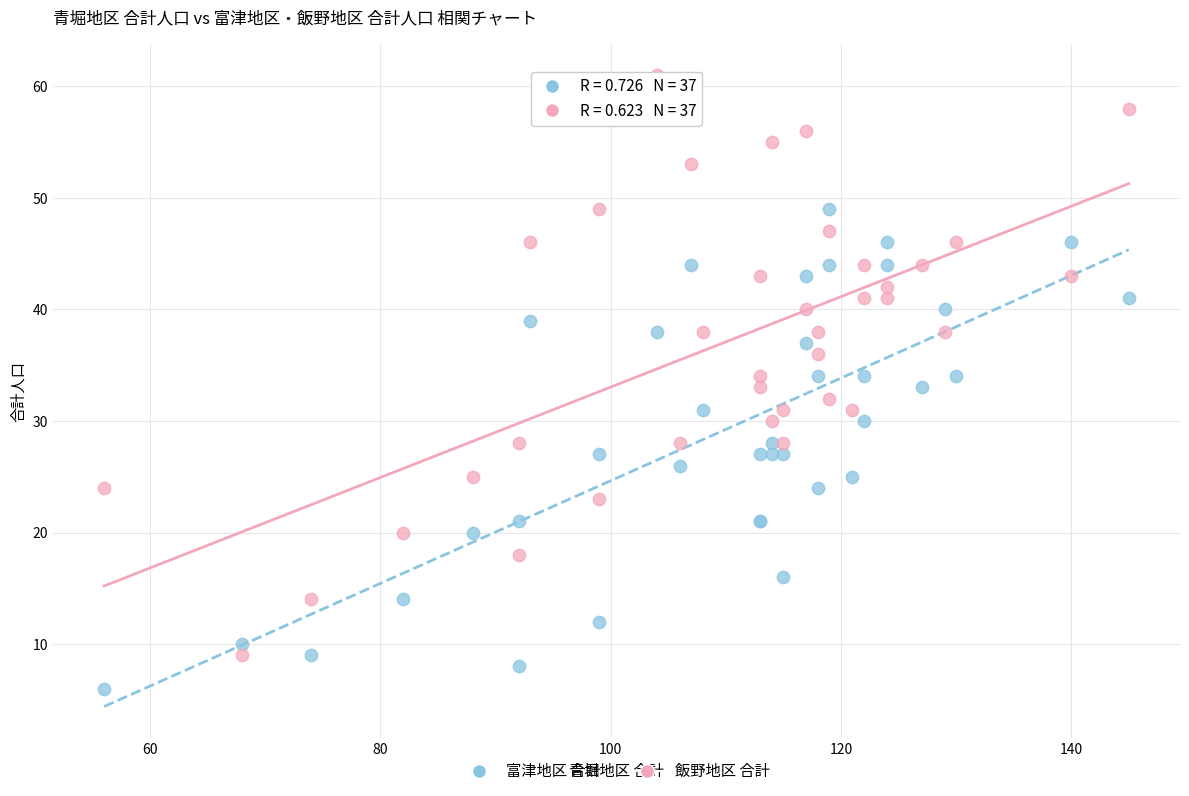

Which series contains the highest Y value?

飯野地区 合計